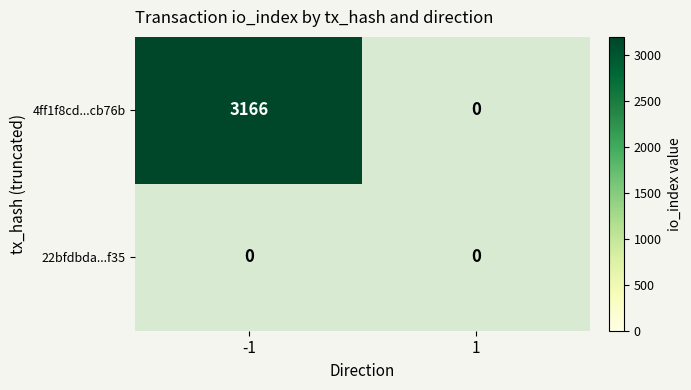

The value of 22bfdbda...f35 at -1 is 0. True or false?

True